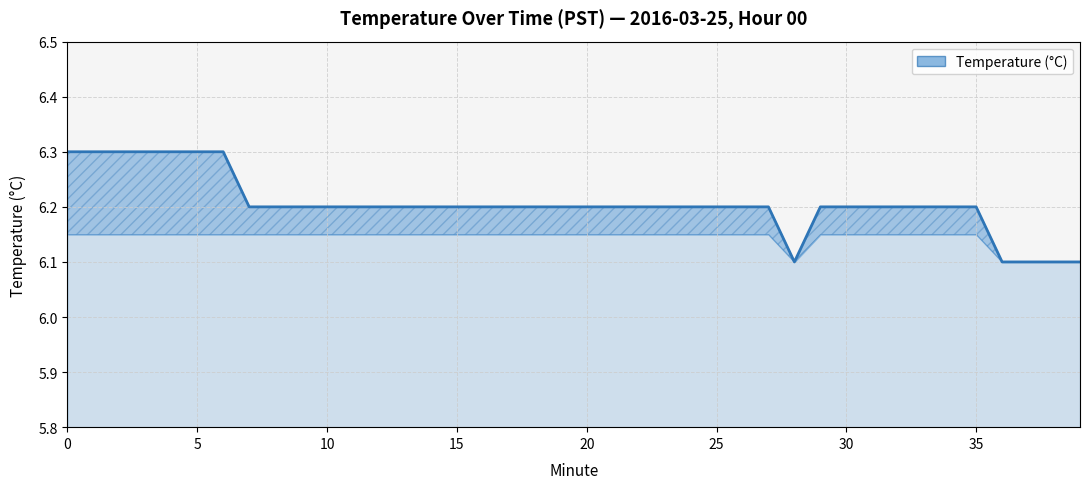

What is the greatest value displayed?

6.3